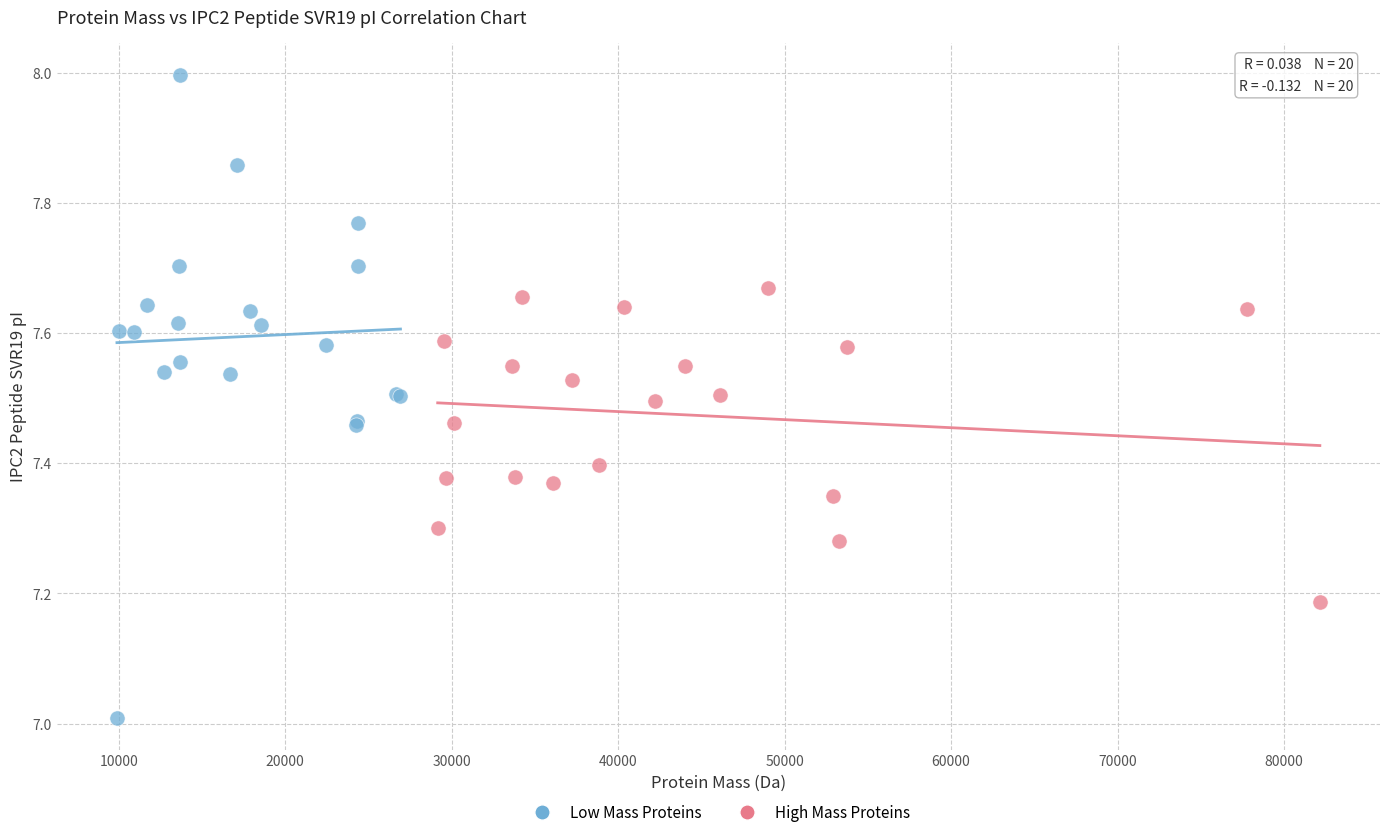

Which series reaches the minimum Y coordinate?

Low Mass Proteins